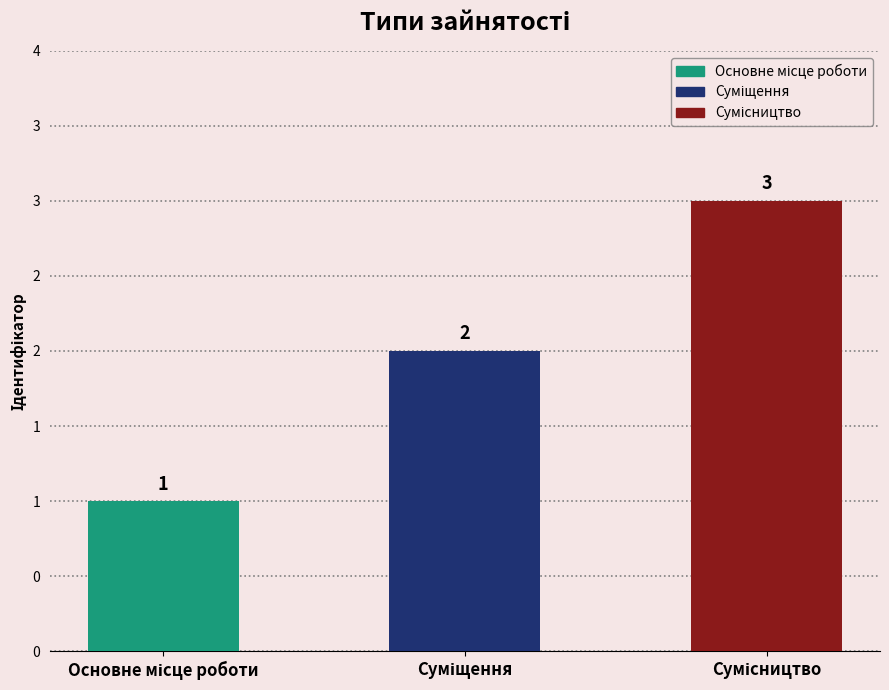

Are the bars horizontal?

No